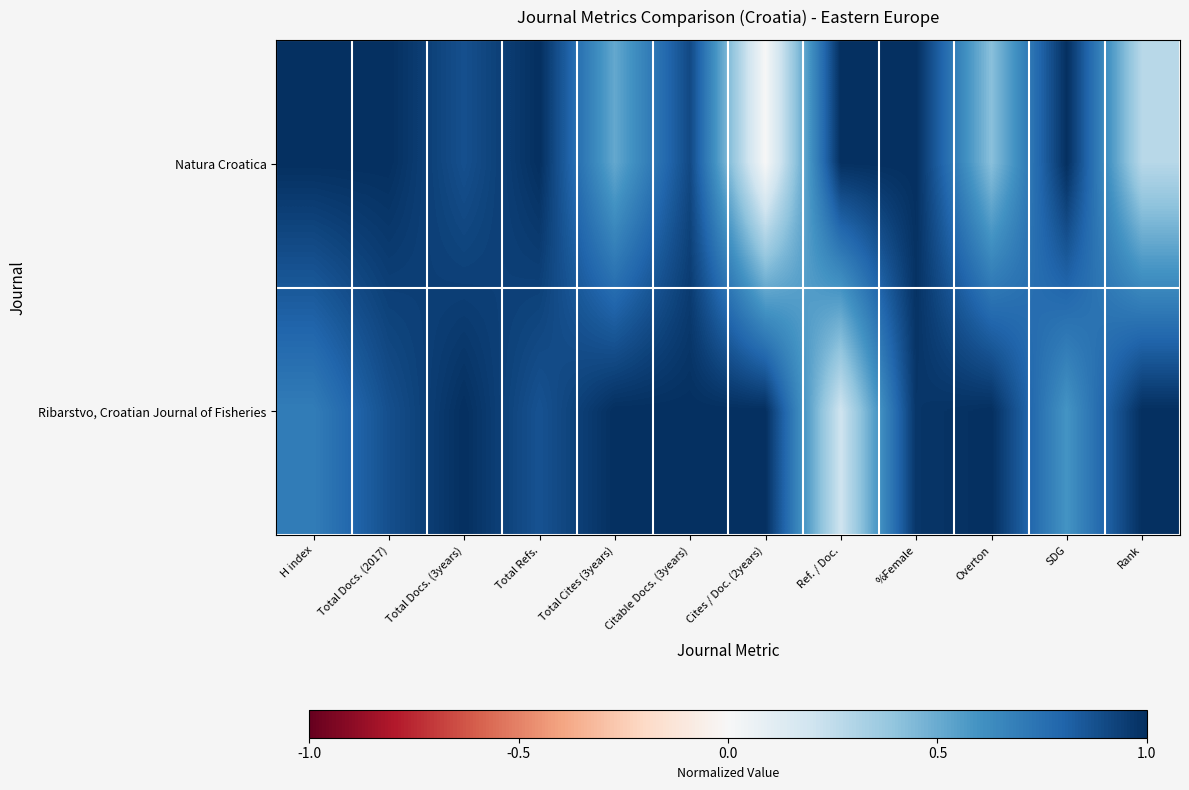

At which category does the chart reach its peak across all series?

H index